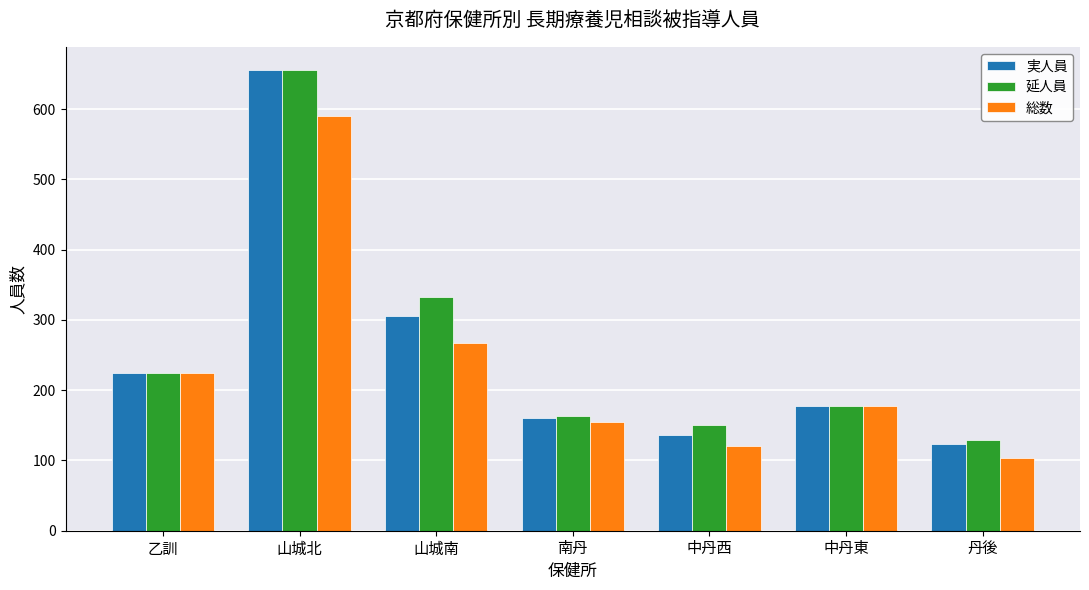

How many bars are there in total?

21